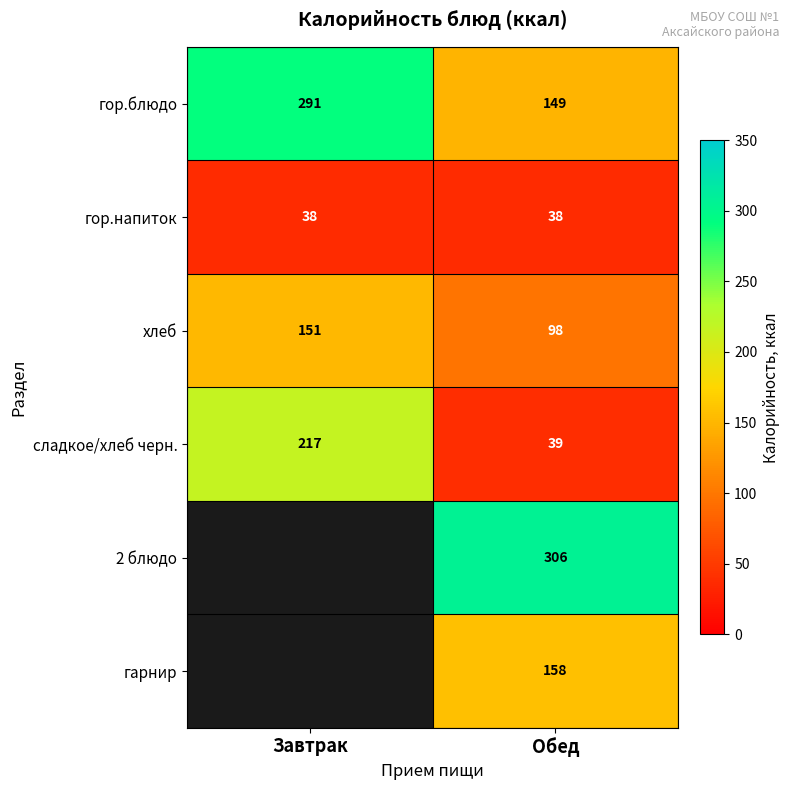

What is the sum of the хлеб values at Завтрак and Обед?

249